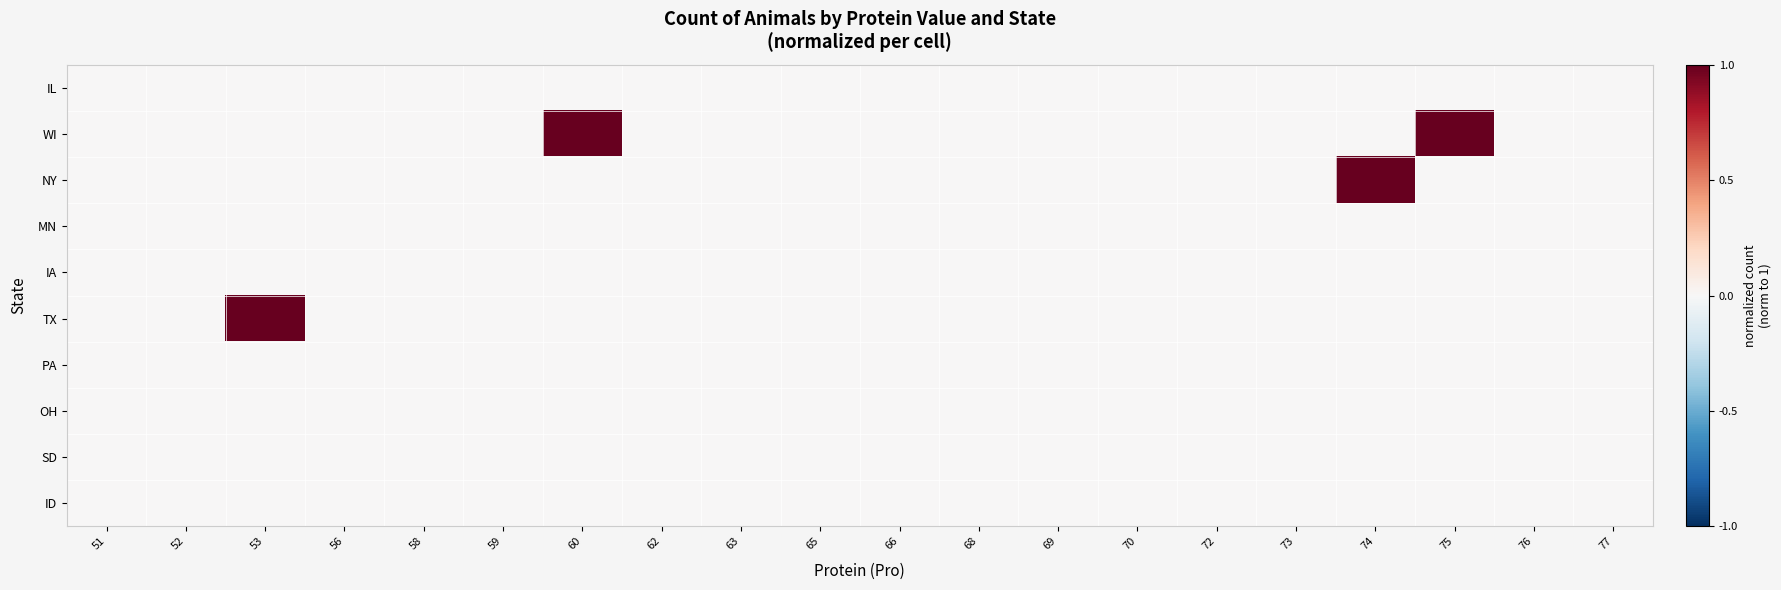

Which label corresponds to the smallest value in the chart?

51